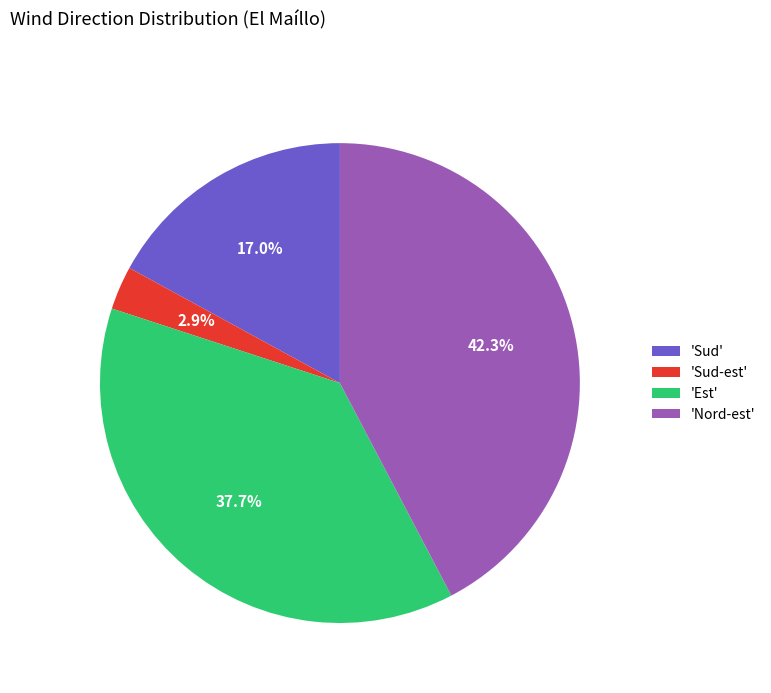

Is there any slice that represents more than half of the pie?

No